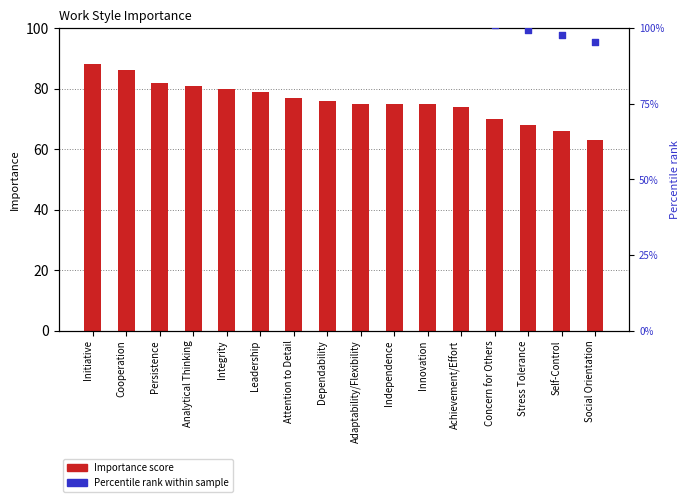

What are all the series names shown in the legend?

Importance score, Percentile rank within sample